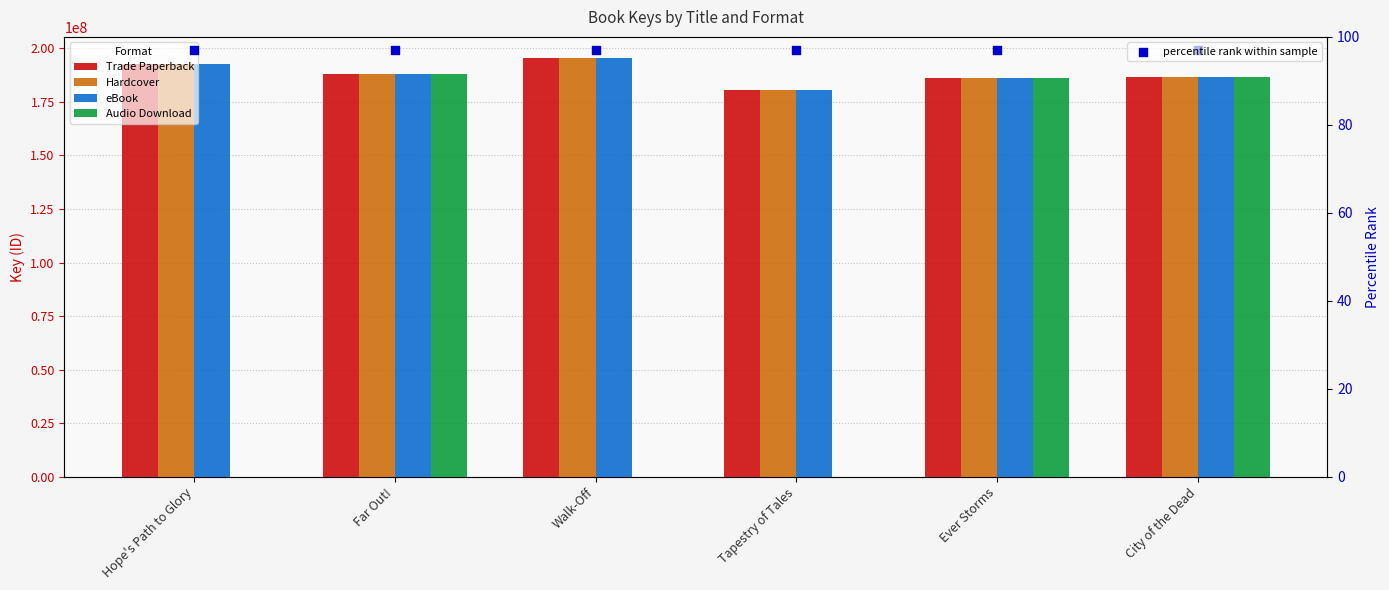

What are all the series names shown in the legend?

Trade Paperback, Hardcover, eBook, Audio Download, percentile rank within sample